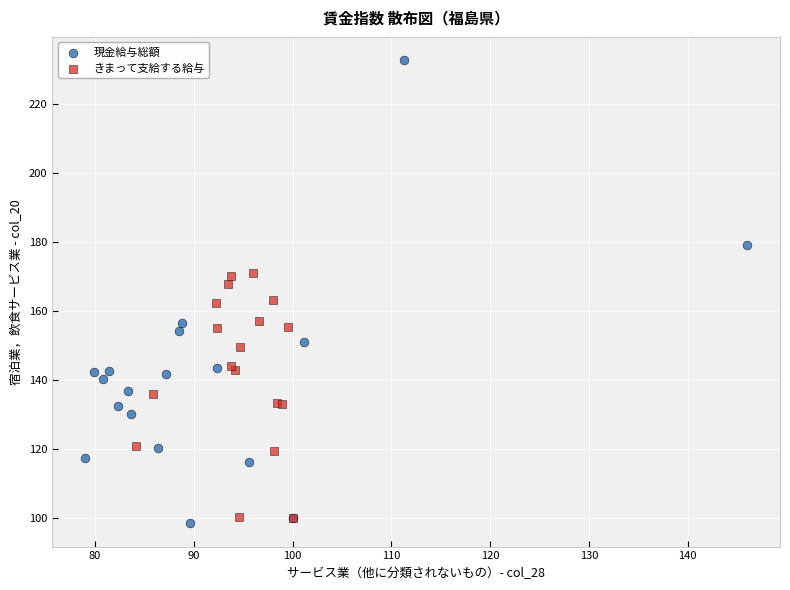

Which series contains the highest Y value?

現金給与総額